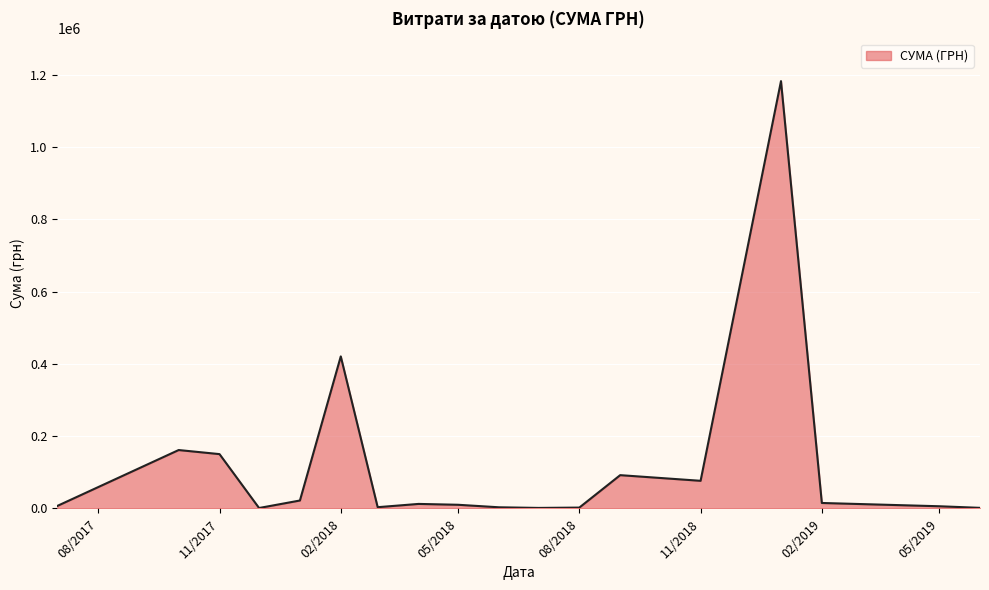

Does the chart display data point markers on the line(s)?

No